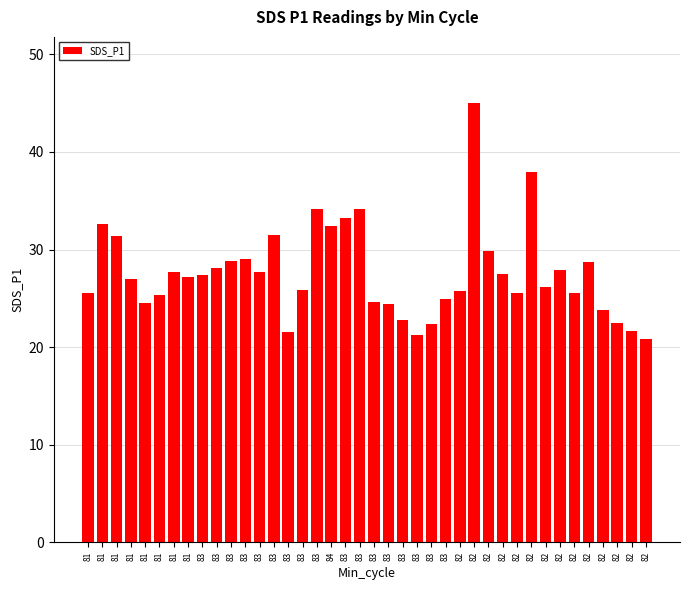

How many bars are there in total?

40